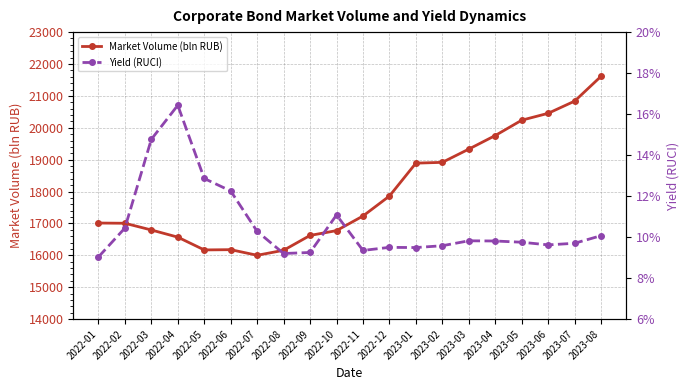

Reading left to right, list all the values displayed in this chart.

Market Volume (bln RUB): 17012.6	17005.7	16795.2	16570.3	16169.5	16177.6	16001.5	16158.1	16624.1	16774.8	17232.7	17859.0	18890.5	18916.0	19330.9	19757.1	20237.5	20454.0	20835.6	21615.4
Yield (RUCI): 0.1	0.1	0.1	0.2	0.1	0.1	0.1	0.1	0.1	0.1	0.1	0.1	0.1	0.1	0.1	0.1	0.1	0.1	0.1	0.1